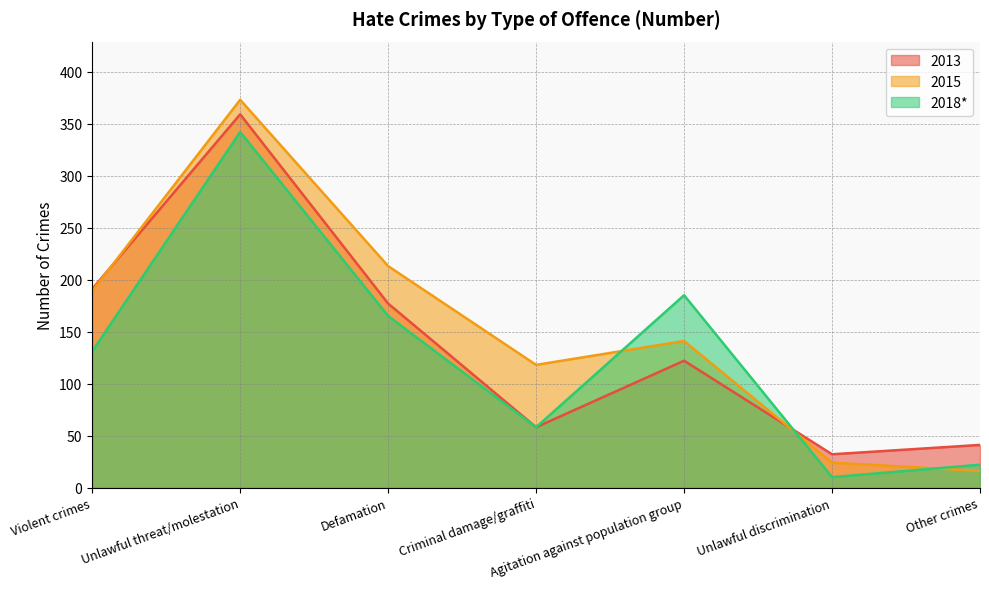

What are all the series names shown in the legend?

2013, 2015, 2018*